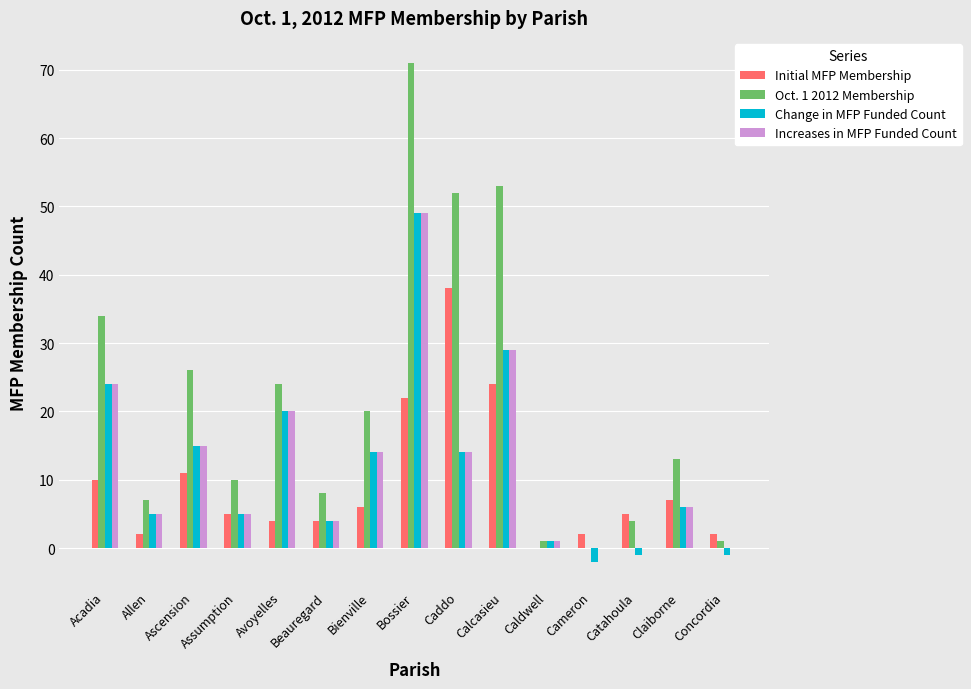

How many data points does each series have?

15